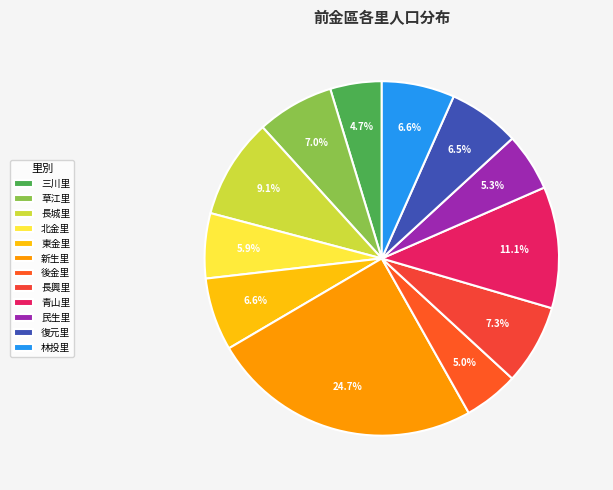

Between 草江里 and 林投里, which is larger?

草江里